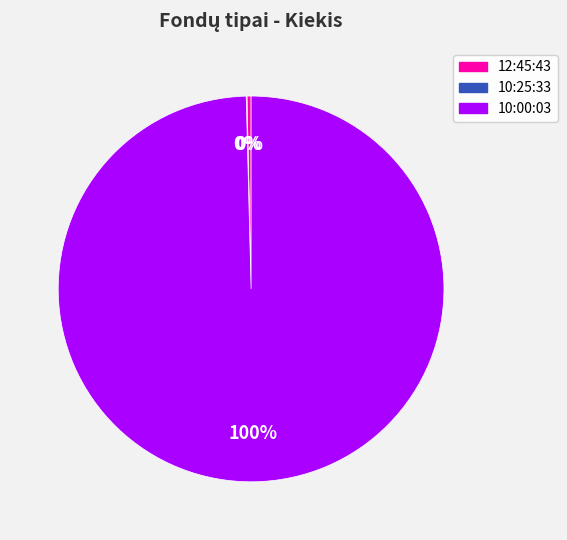

What percentage is the 10:00:03 slice, to the nearest percent?

100%